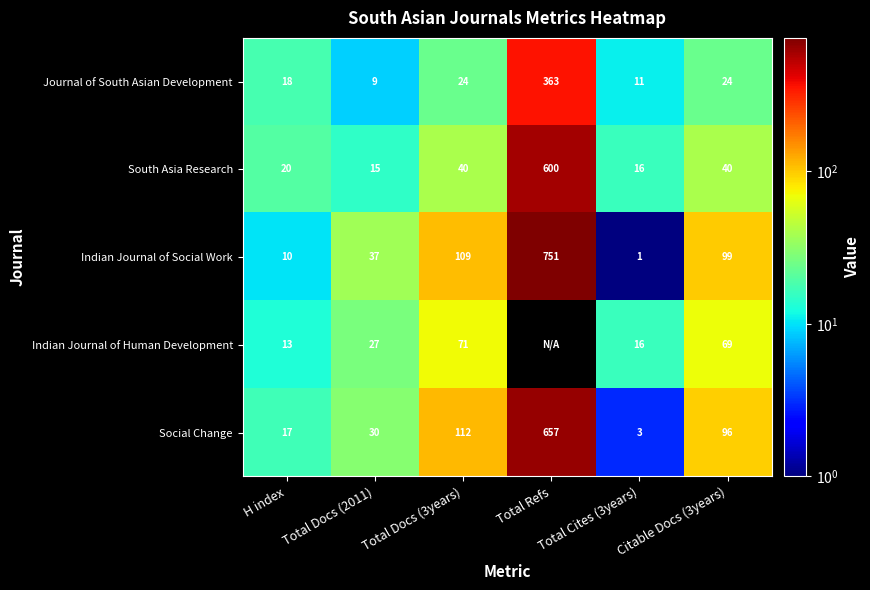

Which category has the highest value in the Indian Journal of Social Work series?

Total Refs